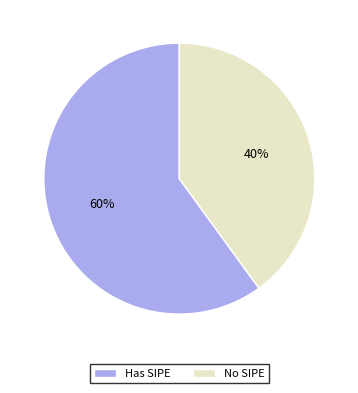

To the nearest percent, what is the difference between the largest and smallest slice percentages?

20%